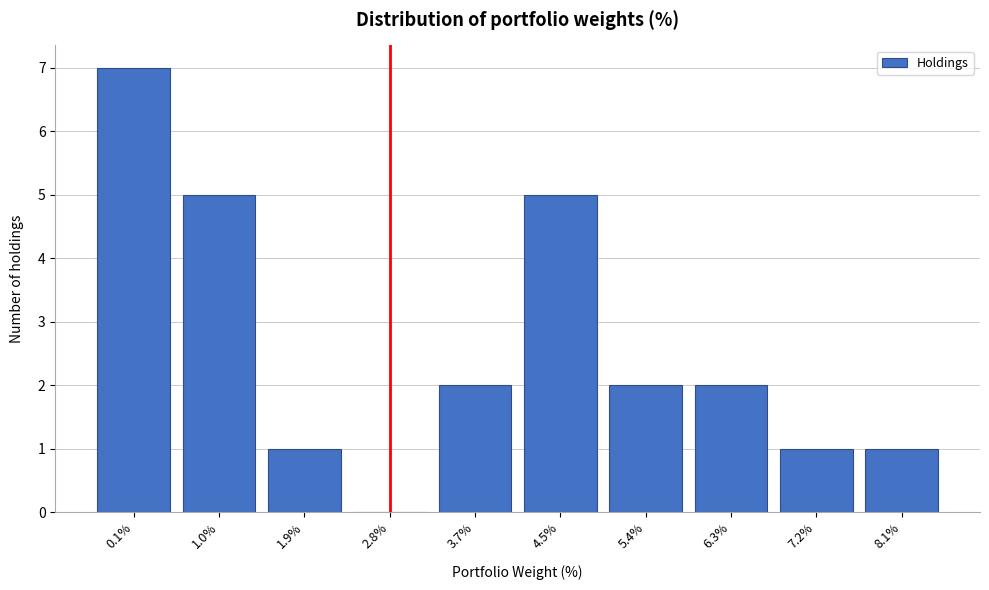

Reading left to right, list all the values displayed in this chart.

0.1%=7	1.0%=5	1.9%=1	2.8%=0	3.7%=2	4.5%=5	5.4%=2	6.3%=2	7.2%=1	8.1%=1